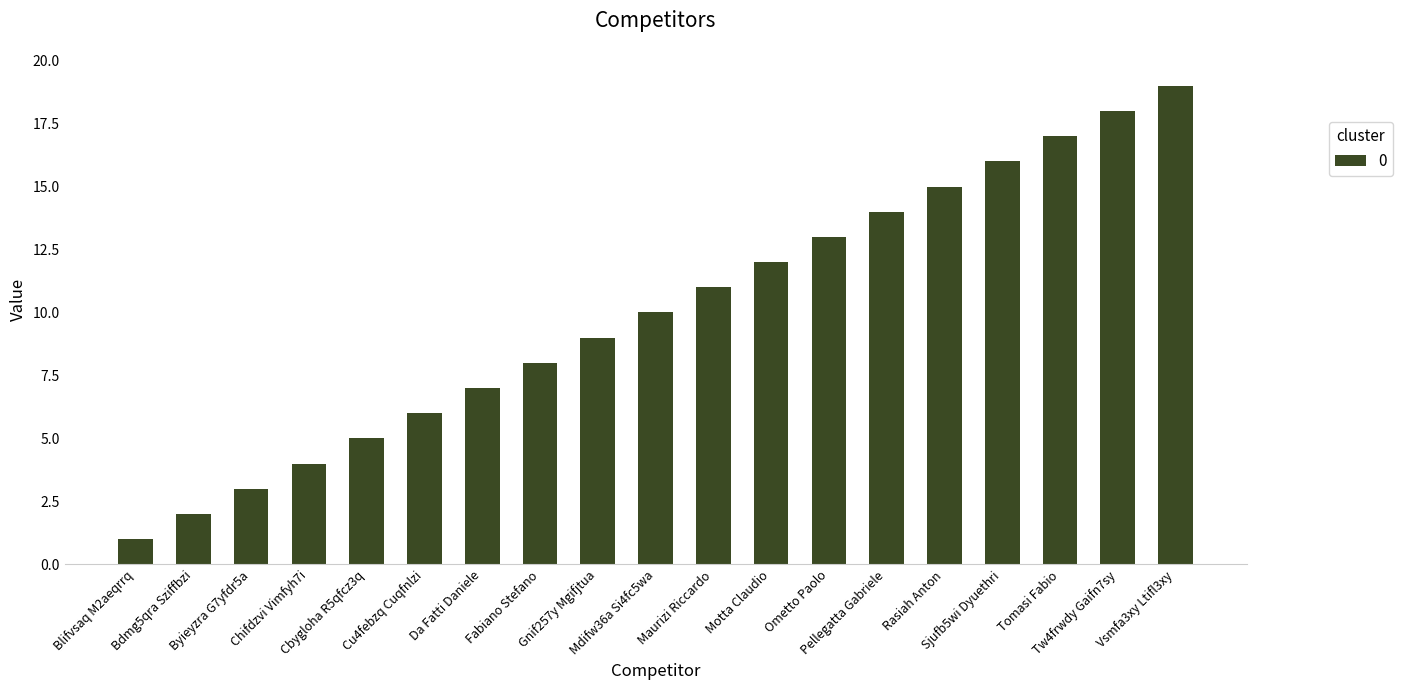

Which category has the highest value across all series?

Vsmfa3xy Ltifl3xy